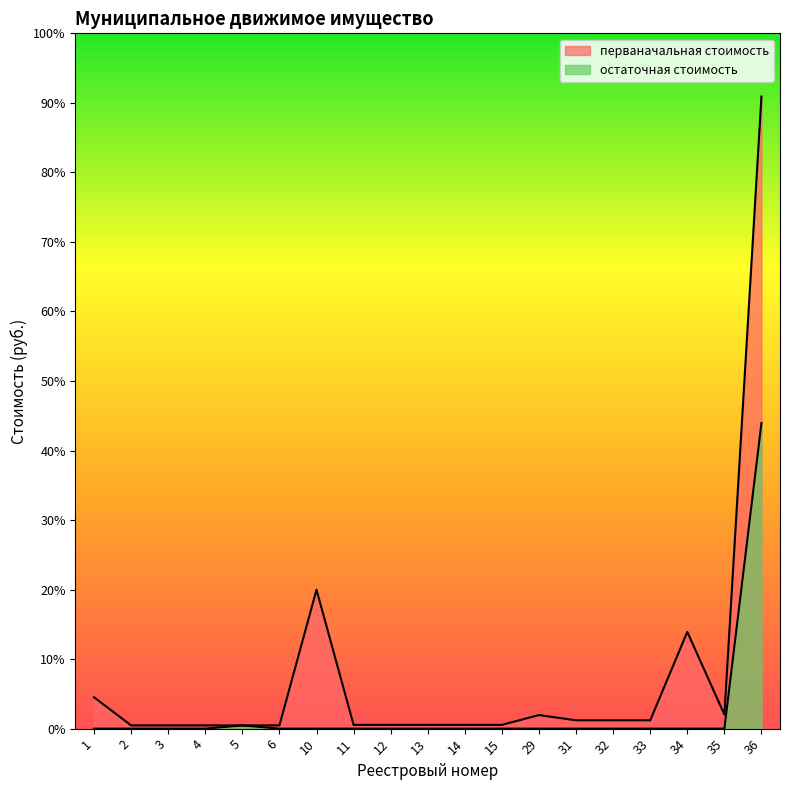

What is the total value across all series at 35?

14500.0